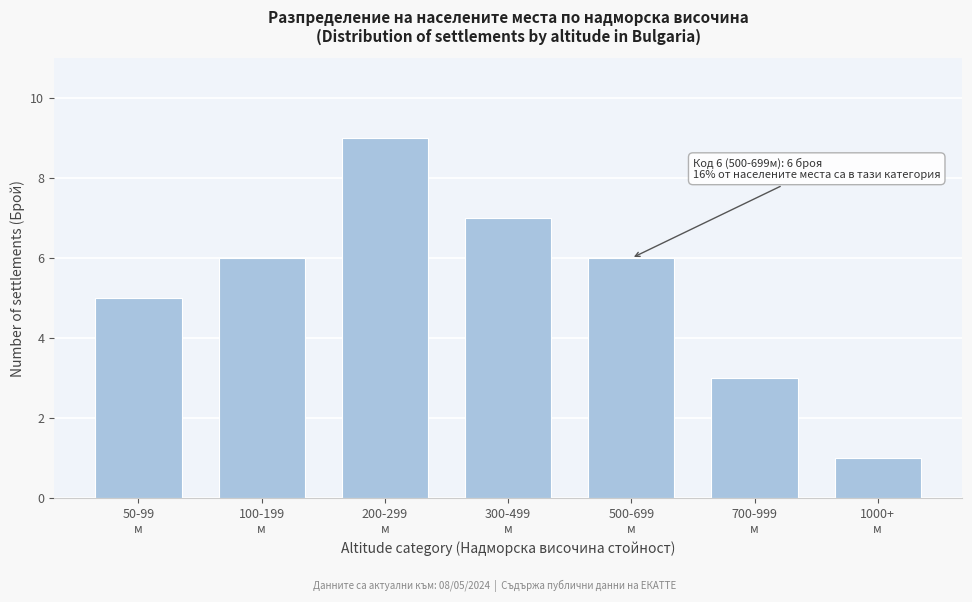

Reading left to right, transcribe all the data shown in this chart.

5	6	9	7	6	3	1